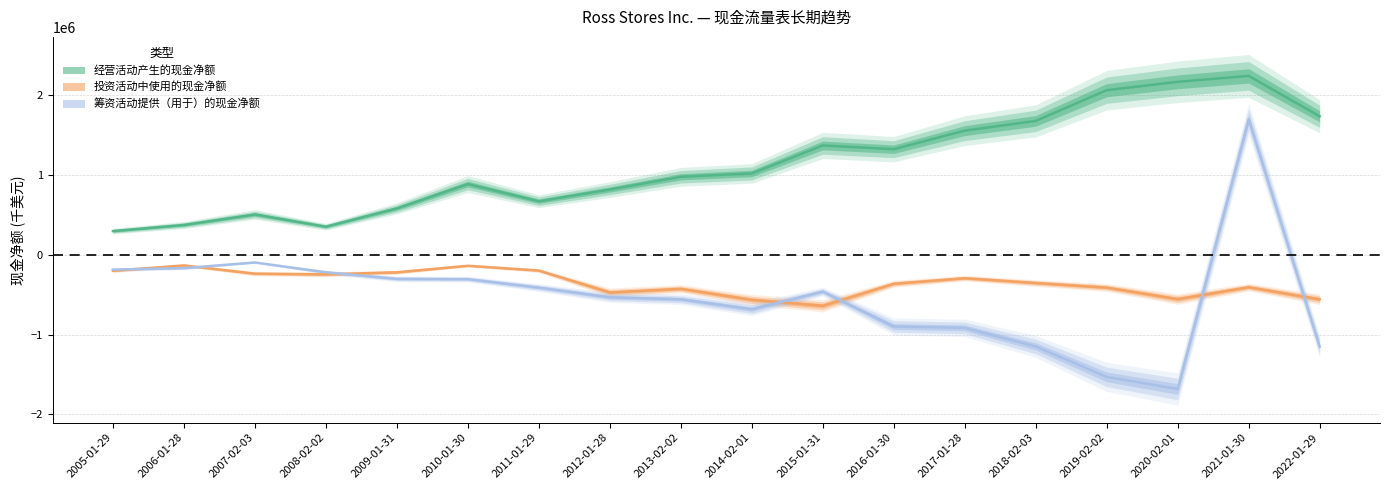

Rank the series at 2020-02-01 from highest to lowest value.

经营活动产生的现金净额, 投资活动中使用的现金净额, 筹资活动提供（用于）的现金净额